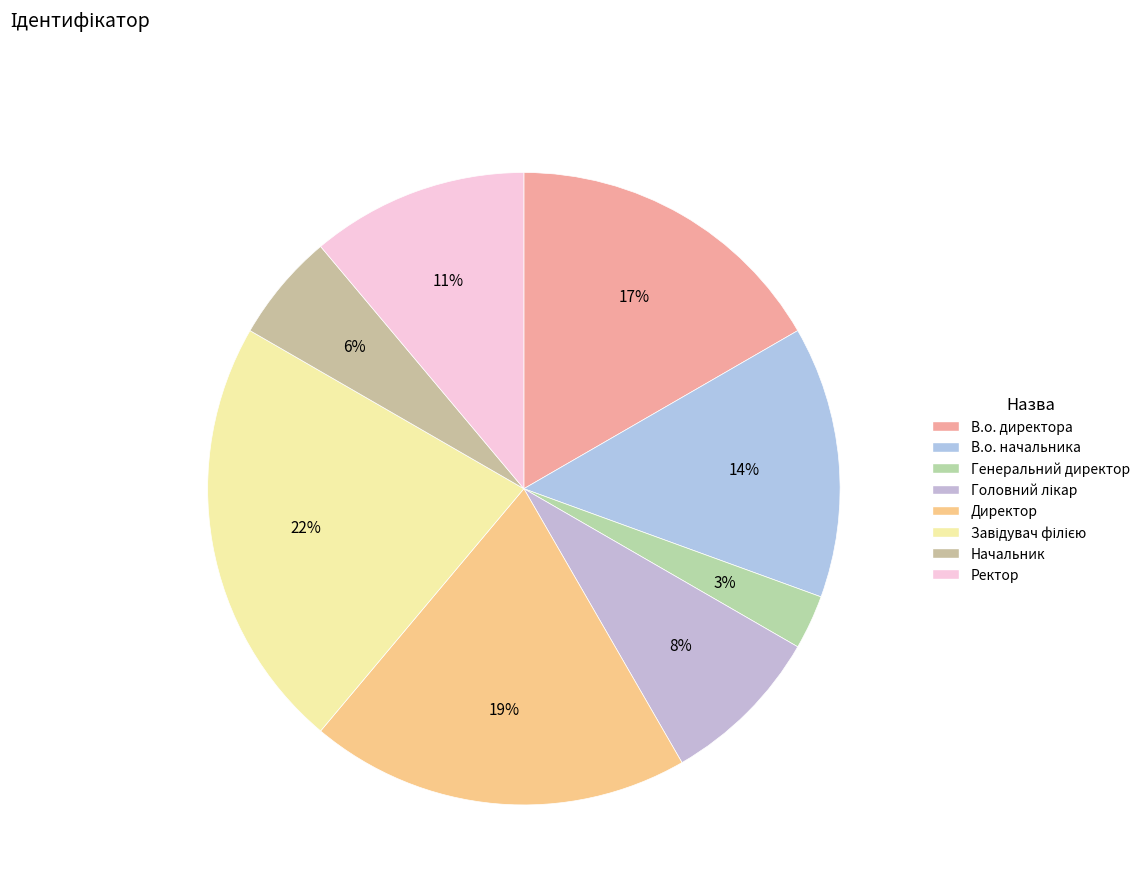

Rank the categories by value from highest to lowest.

Завідувач філією, Директор, В.о. директора, В.о. начальника, Ректор, Головний лікар, Начальник, Генеральний директор